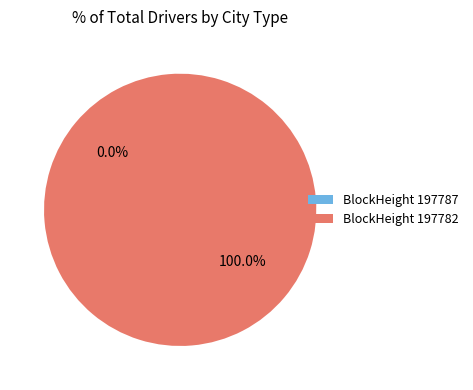

To the nearest percent, what percentage of the pie is 197782?

100%